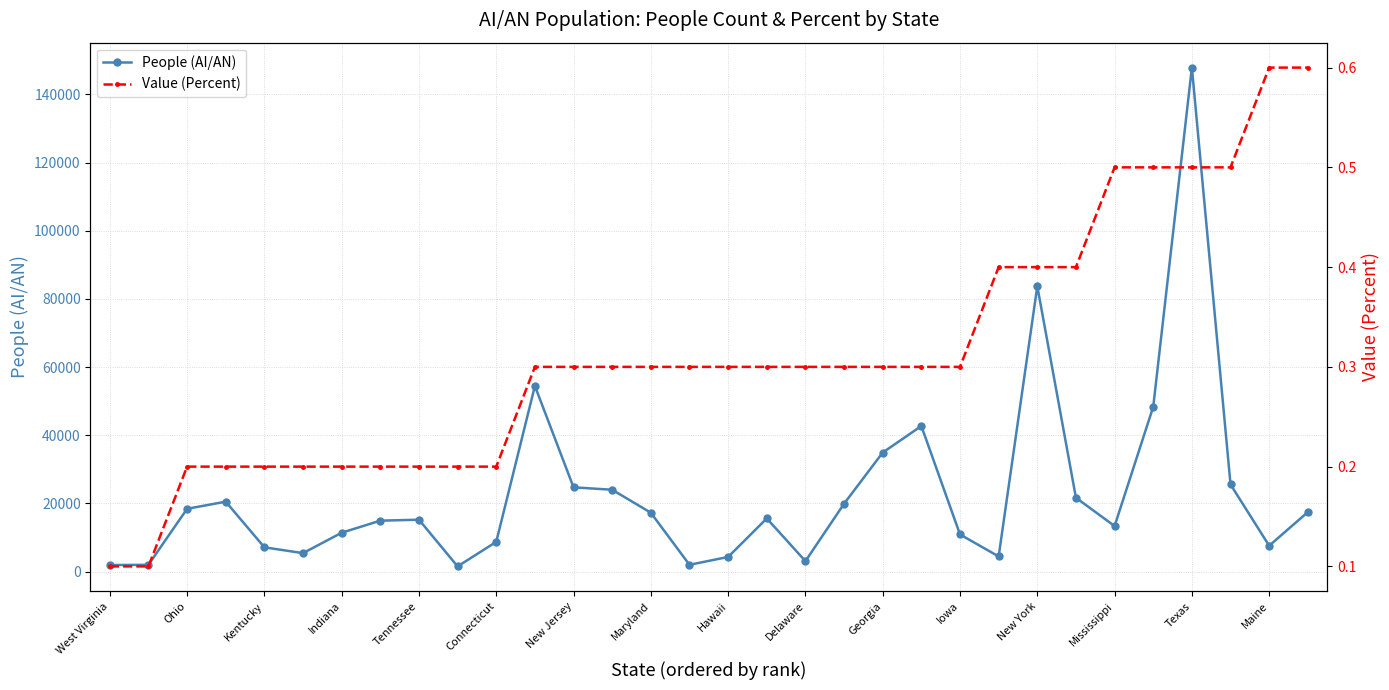

Which category has the highest value in the People (AI/AN) series?

Texas